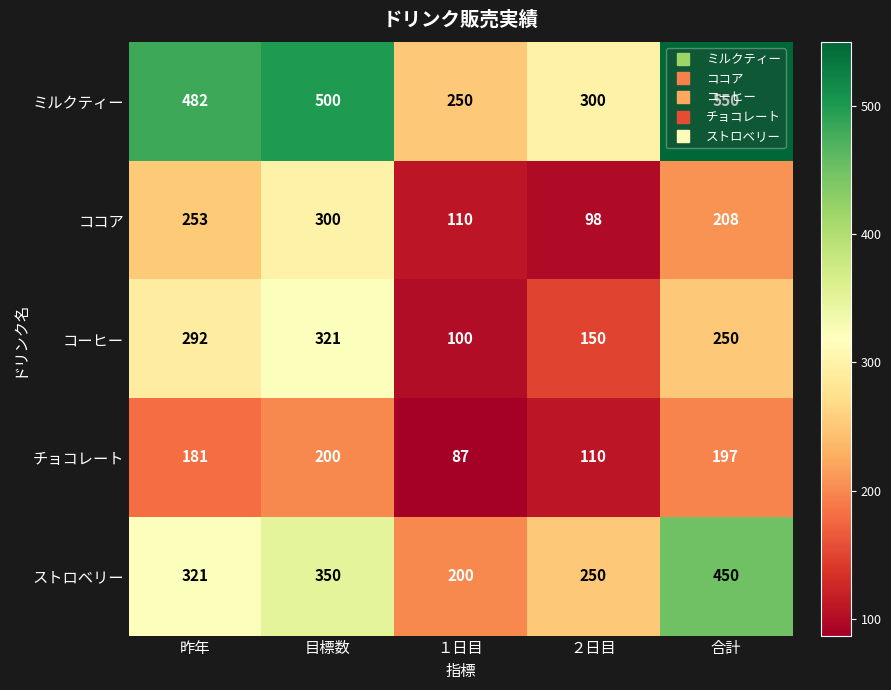

What is the total value across all series at 目標数?

1671